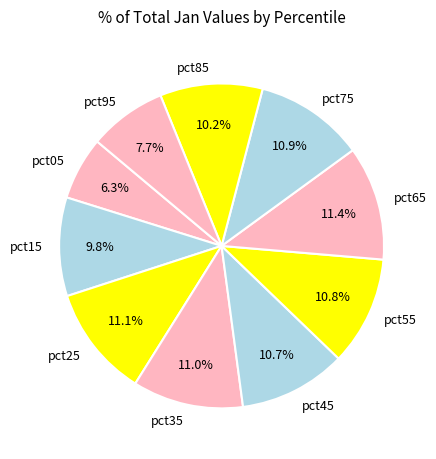

Which slice is the smallest?

pct05